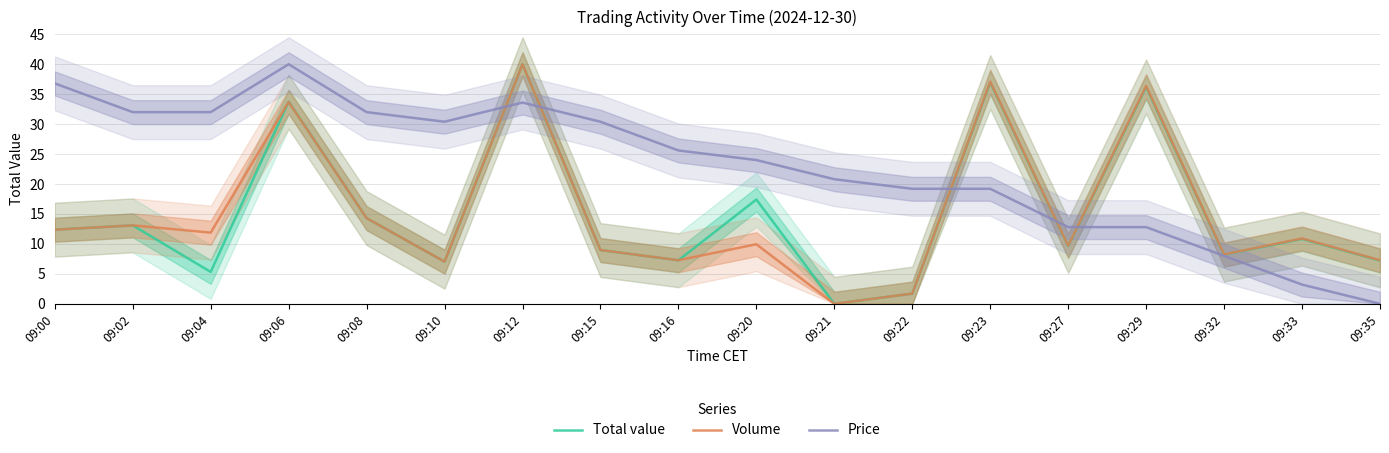

What is the difference between the second highest and second lowest values in the Volume series?

35.4